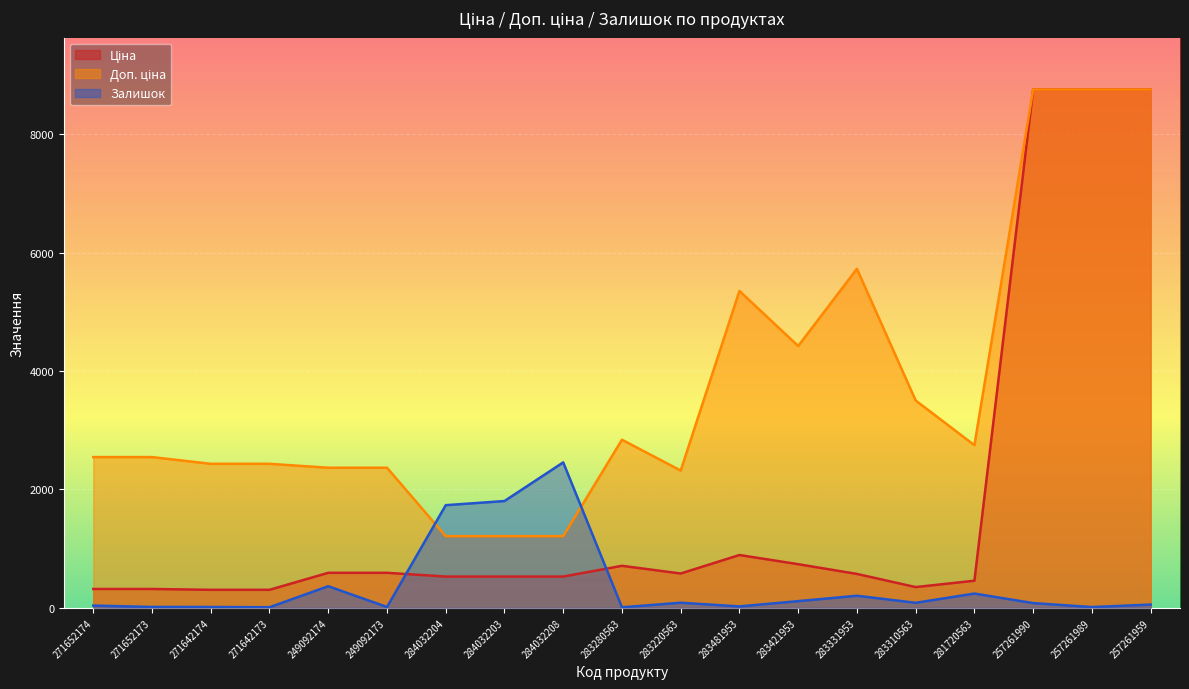

True or false: Залишок and Доп. ціна cross at least once.

True